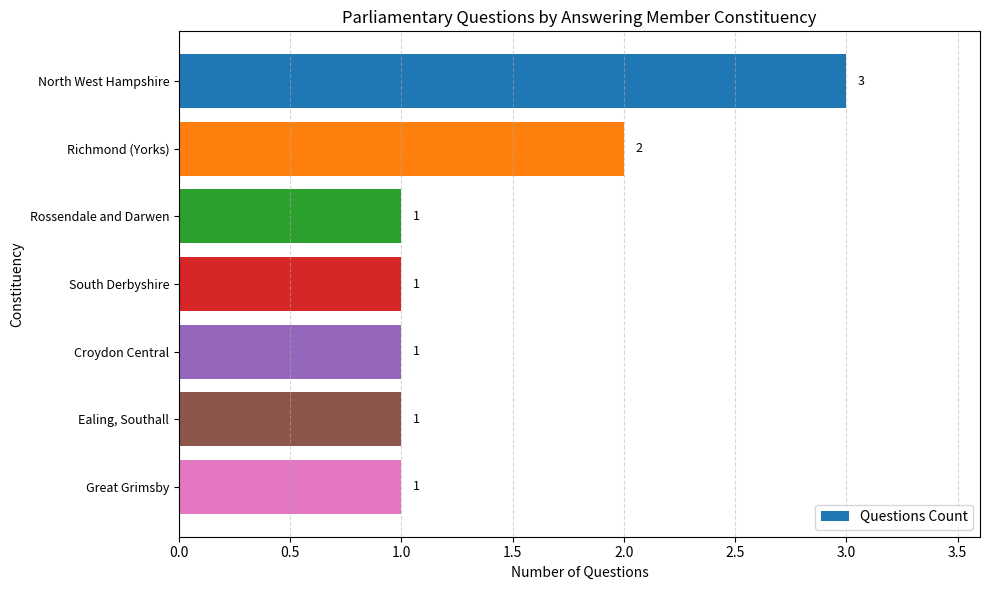

Count the values in the range 1 to 2.

6